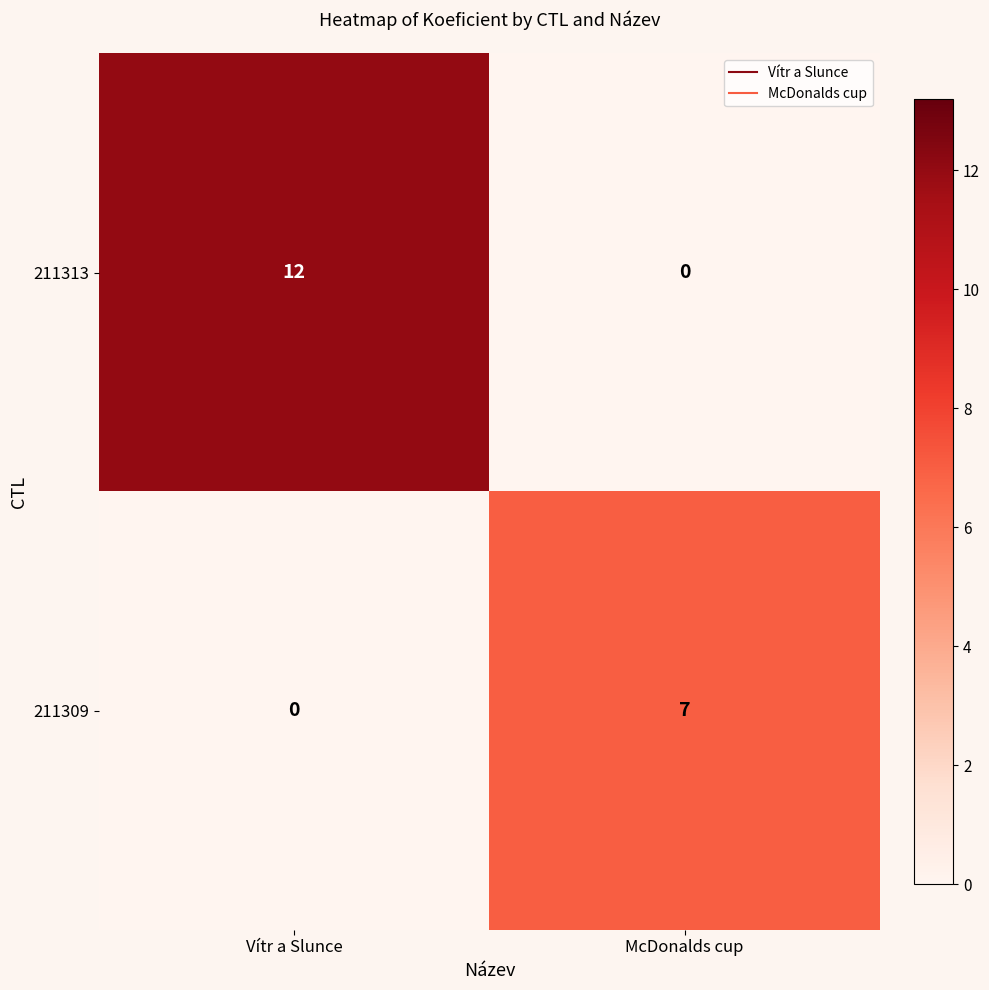

The 211309 series shows 3 at Vítr a Slunce. True or false?

False